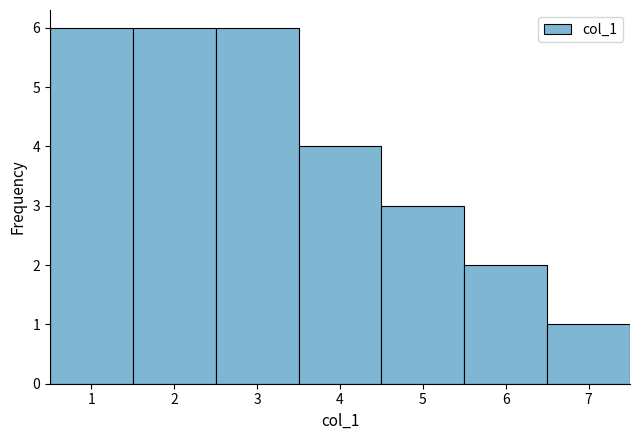

Reading left to right, transcribe this chart: for each bar, give the range it covers on the x-axis and its height. The values are not printed on the chart, so give them approximately, as read against the axis.

0.5 to 1.5: 6
1.5 to 2.5: 6
2.5 to 3.5: 6
3.5 to 4.5: 4
4.5 to 5.5: 3
5.5 to 6.5: 2
6.5 to 7.5: 1